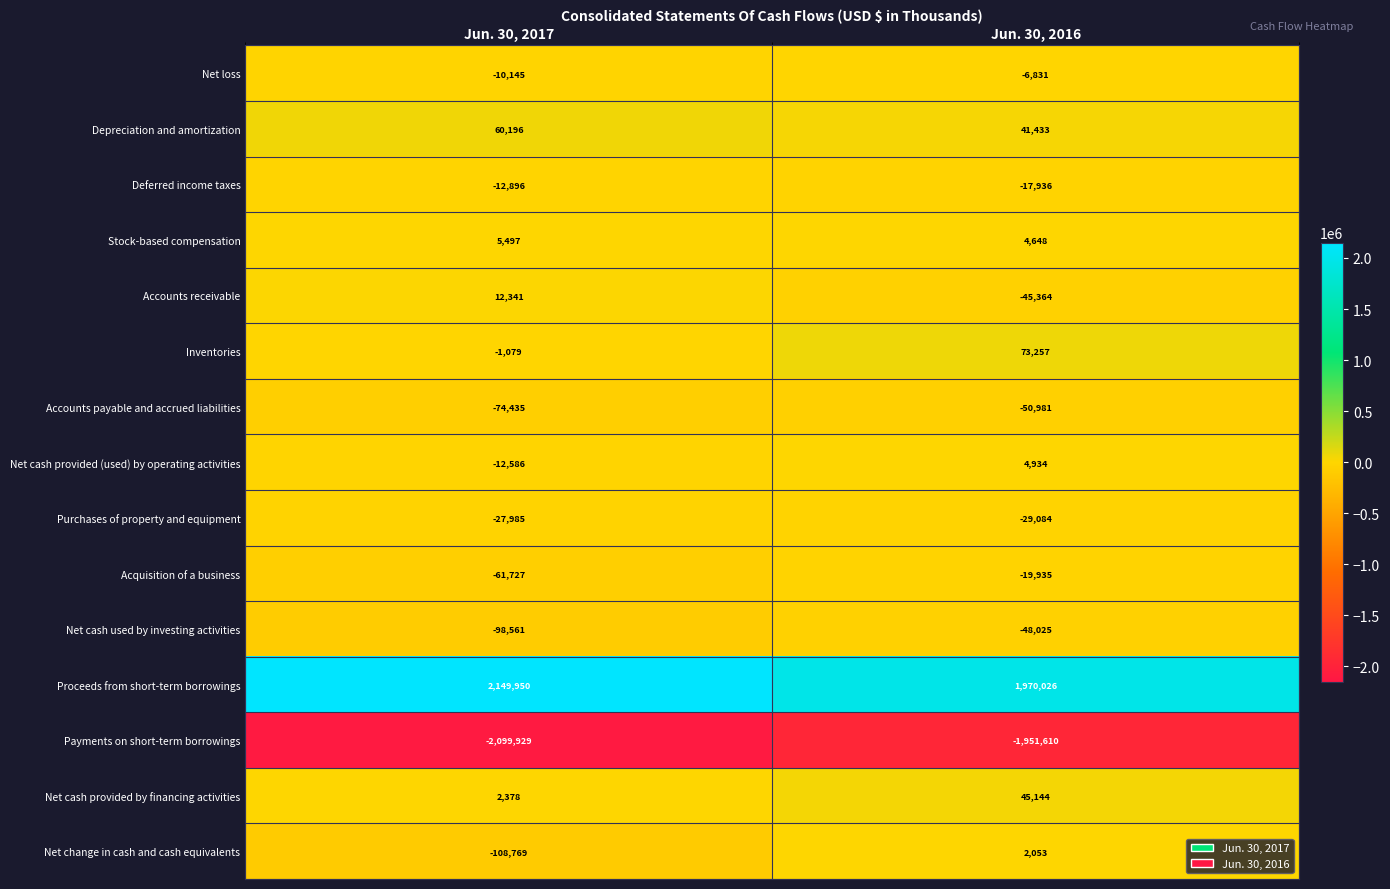

Which series changed the most between Jun. 30, 2017 and Jun. 30, 2016?

Proceeds from short-term borrowings